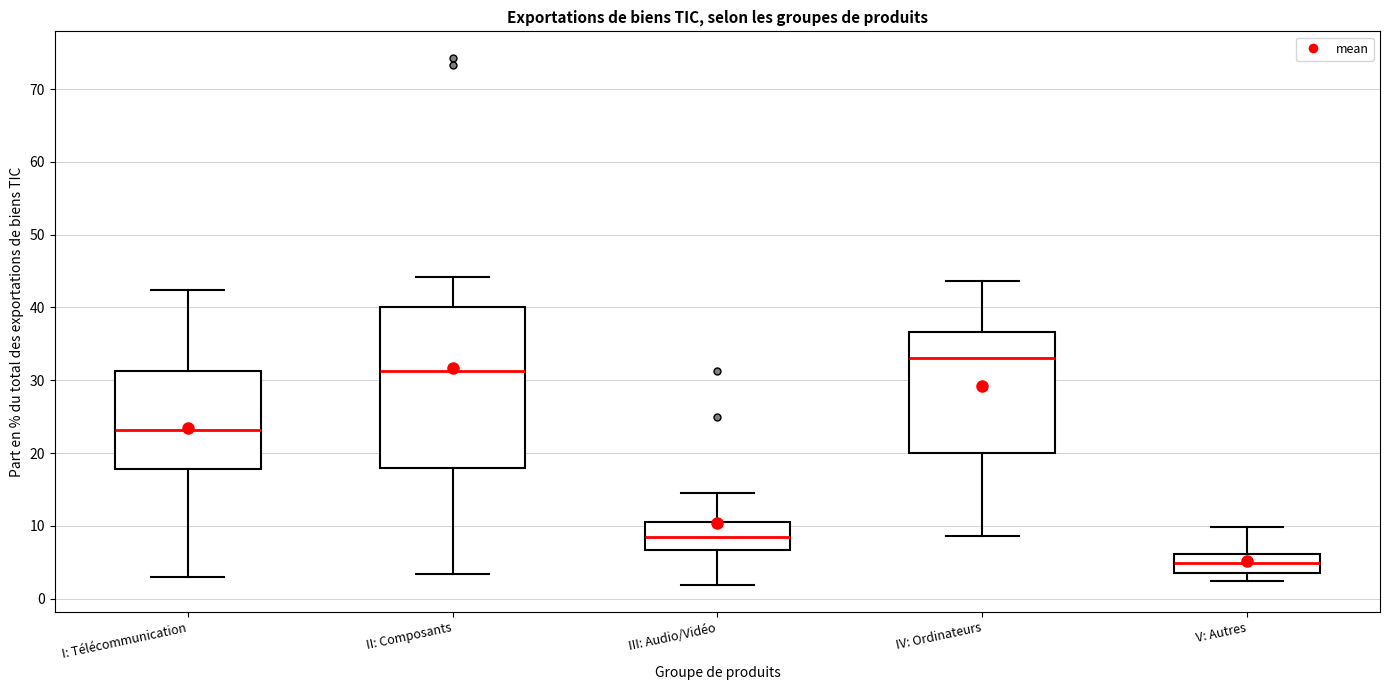

Reading left to right, transcribe this box plot: for each box, give where its median line is, the range the box spans, and where its two whiskers end, as read against the y-axis. The values are not printed on the chart, so give them approximately, as read against the axis.

I: Télécommunication: median 23, box 18 to 31, whiskers 3 to 42
II: Composants: median 31, box 18 to 40, whiskers 3 to 44
III: Audio/Vidéo: median 9, box 7 to 10, whiskers 2 to 15
IV: Ordinateurs: median 33, box 20 to 37, whiskers 9 to 44
V: Autres: median 5, box 3 to 6, whiskers 2 to 10